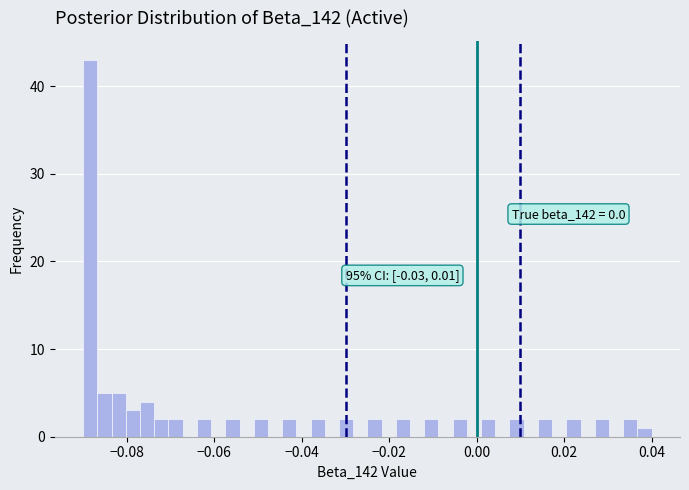

Read against the x-axis, roughly where is the centre of the tallest bar?

-0.088